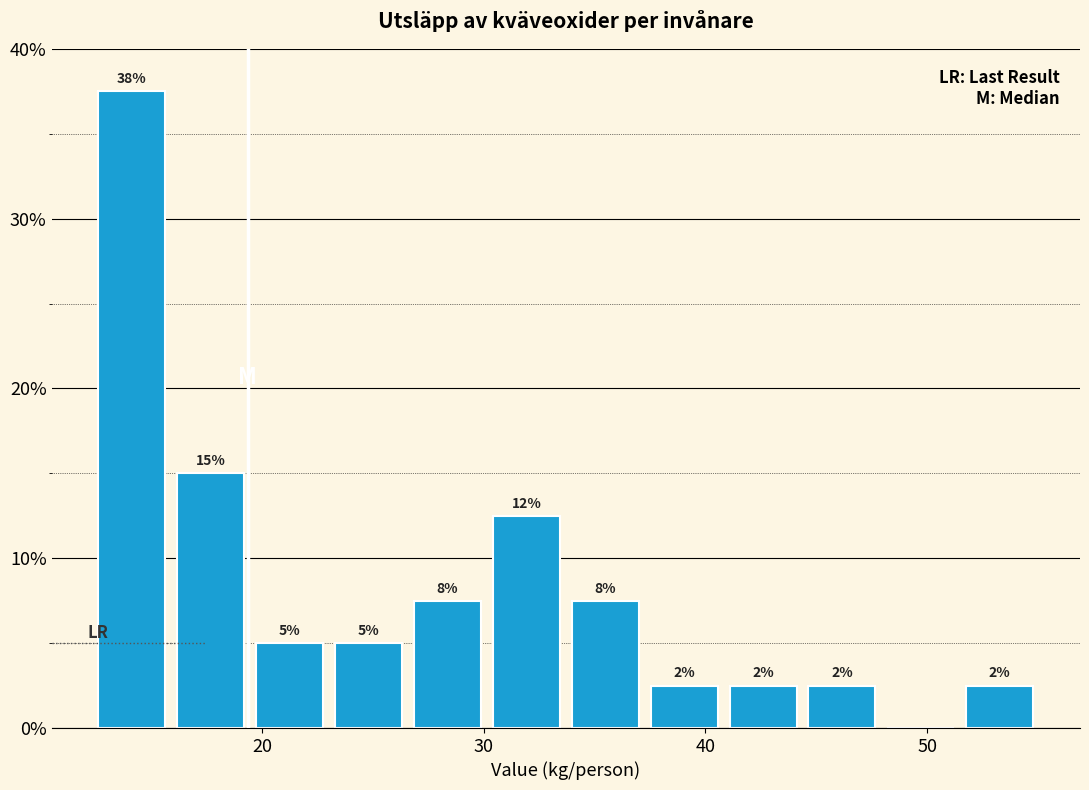

Around what value on the x-axis is the tallest bar? Give the approximate position of its centre, as read against the axis.

14